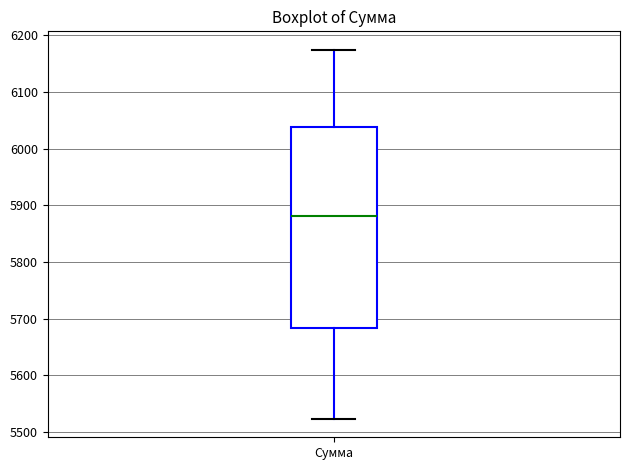

Transcribe this box plot: give where the median line is, the range the box spans, and where the two whiskers end, as read against the y-axis. The values are not printed on the chart, so give them approximately, as read against the axis.

median 5880, box 5680 to 6040, whiskers 5520 to 6170